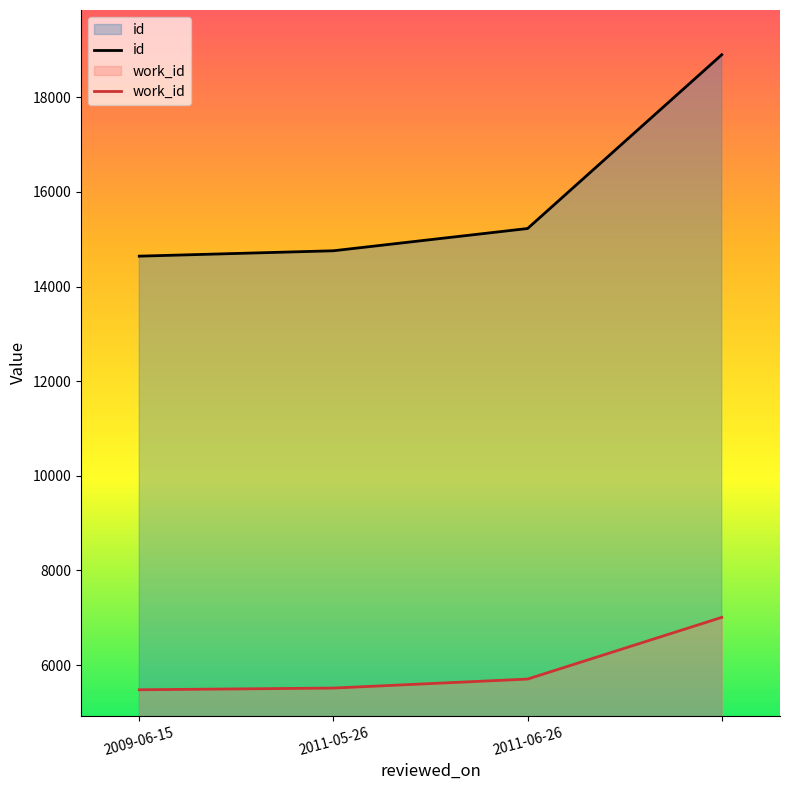

At 2011-05-26, list the series in order from largest to smallest.

id, work_id